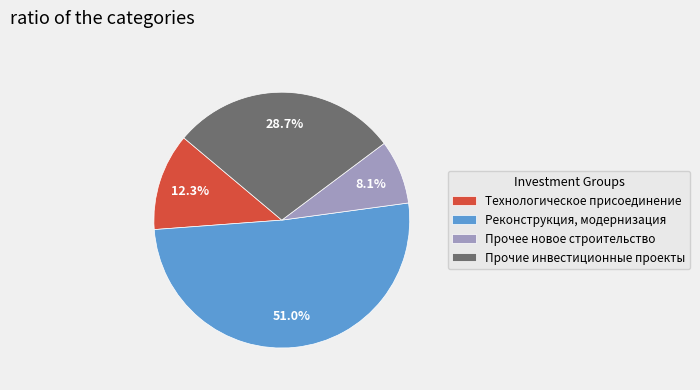

Is there any slice that represents more than half of the pie?

Yes